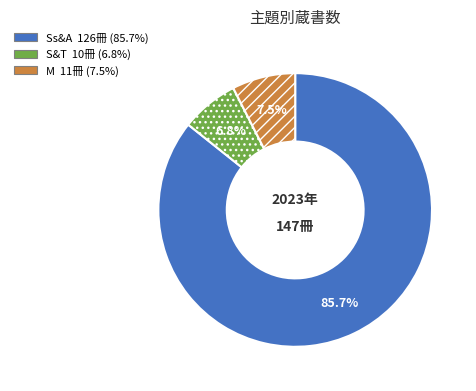

The S&T slice represents 7% of the pie. True or false?

True